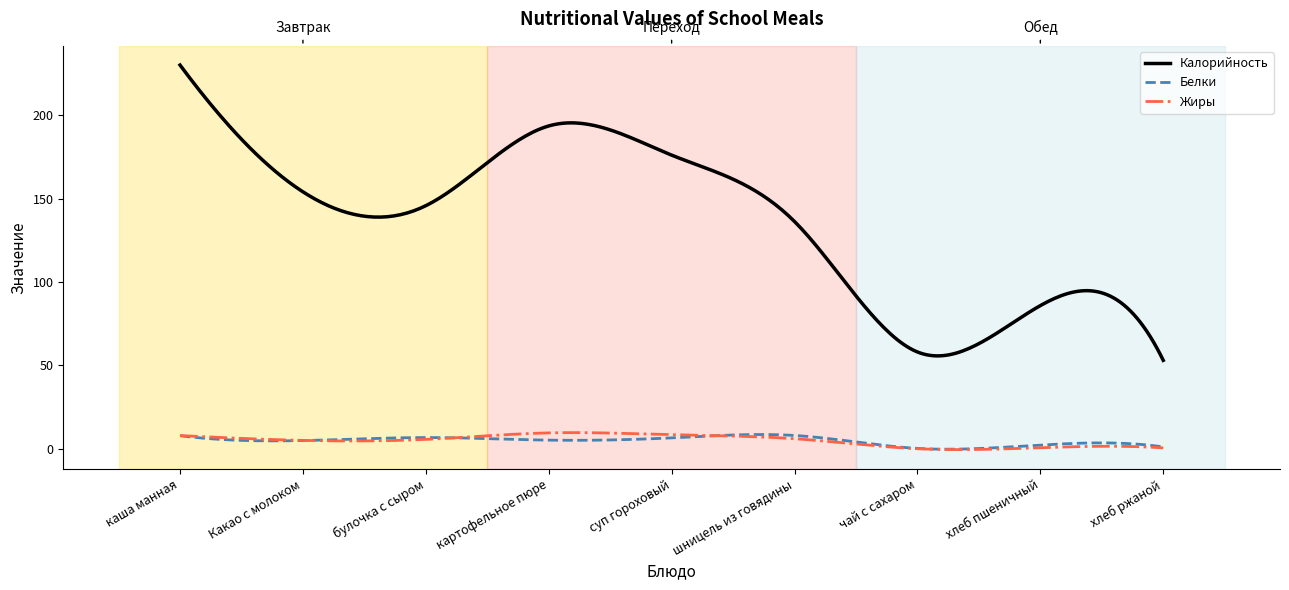

True or false: Белки has more than 0 points higher than both neighbors.

True